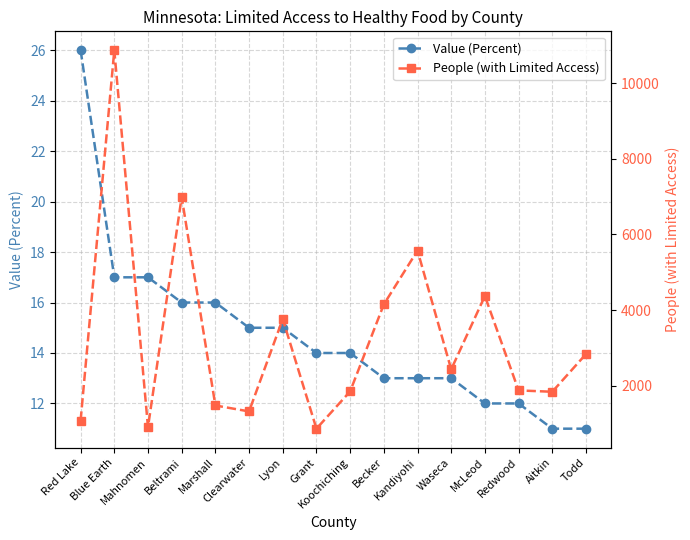

At which category does the chart reach its peak across all series?

Blue Earth